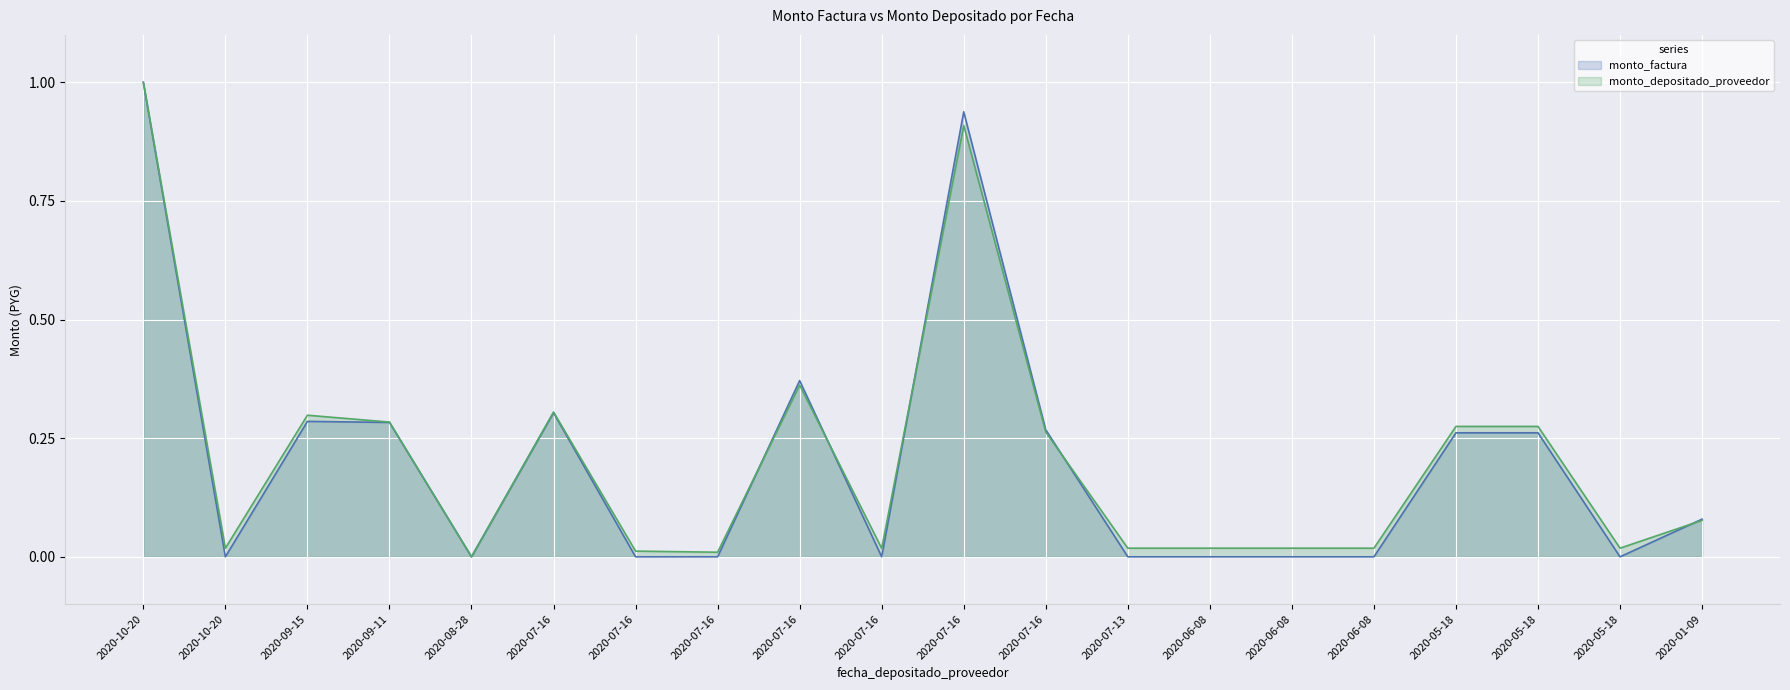

Between 2020-09-15 and 2020-07-16, which series saw the biggest shift?

monto_factura